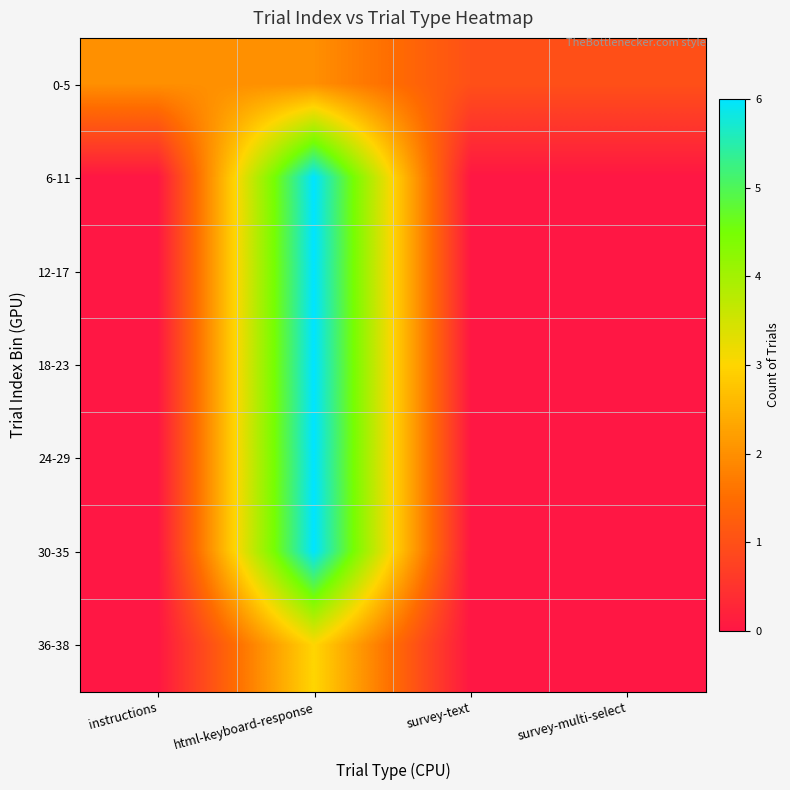

How many series are shown in this chart?

7